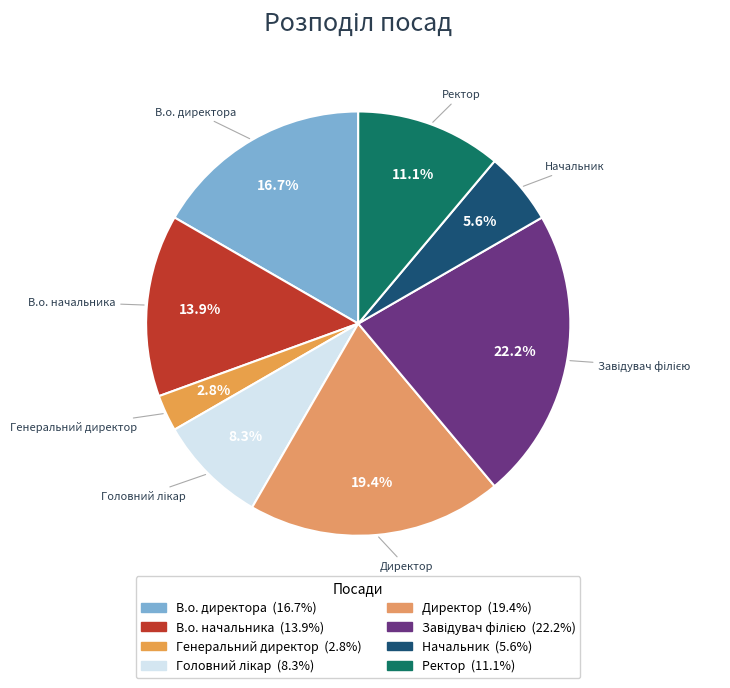

What is the smallest slice in the pie chart?

Генеральний директор